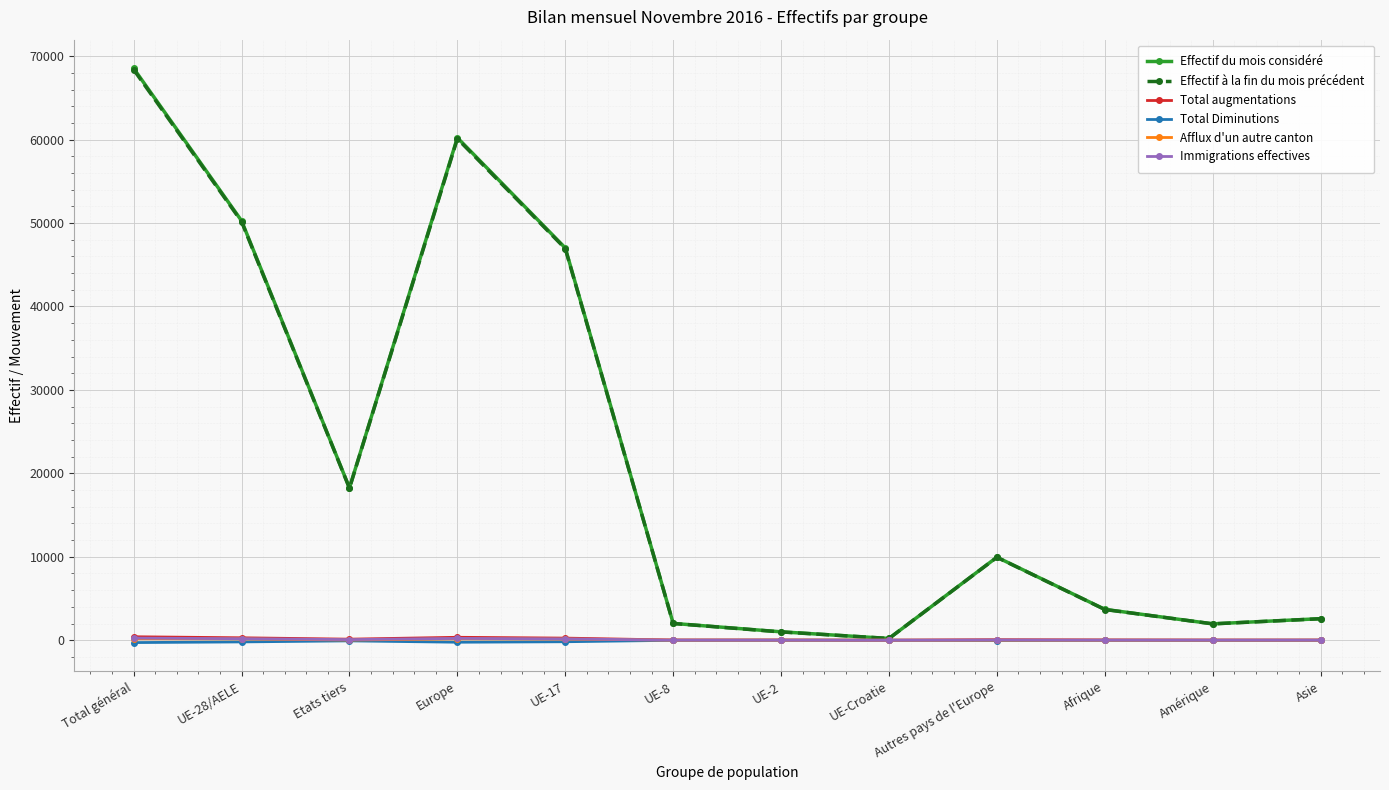

Which series has the largest range (max minus min)?

Effectif du mois considéré